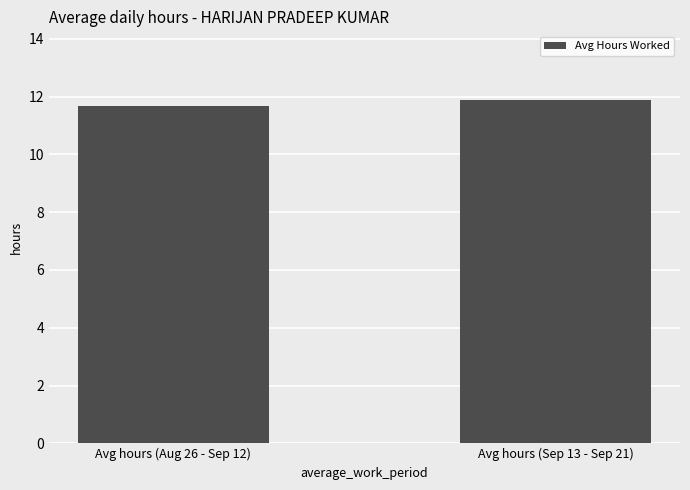

How many bars are there in total?

2